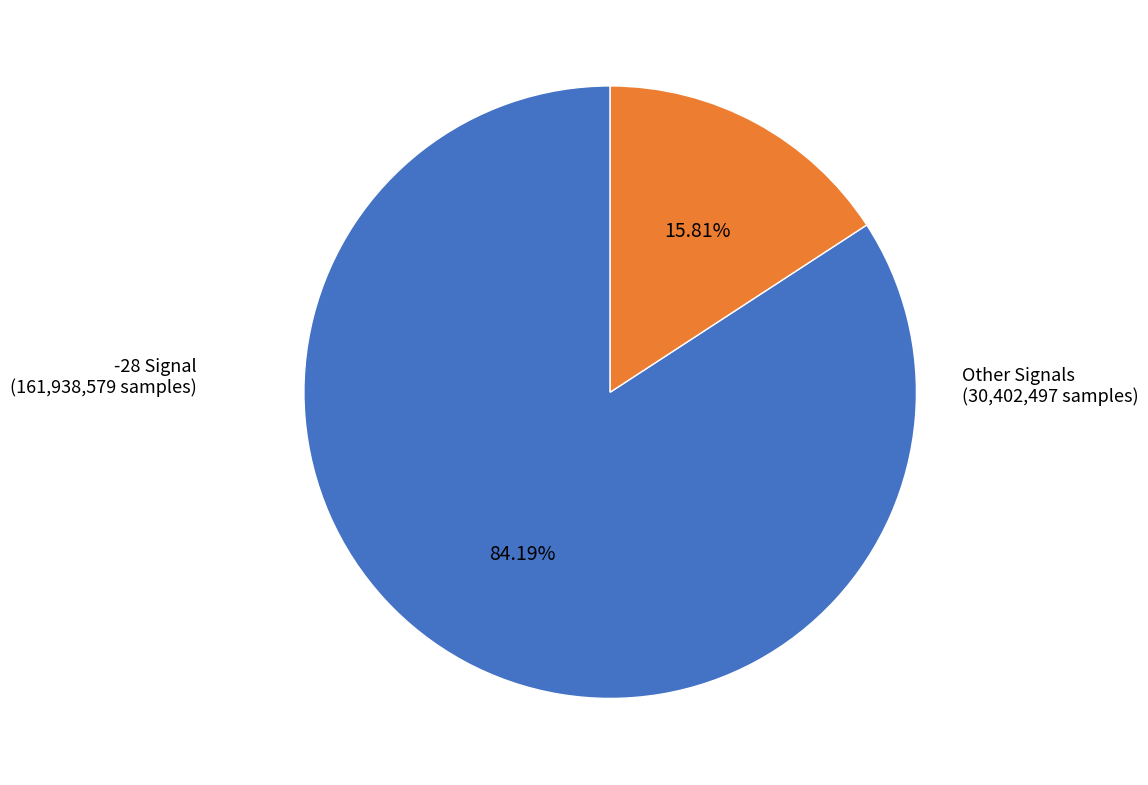

Is there a majority slice in this chart?

Yes